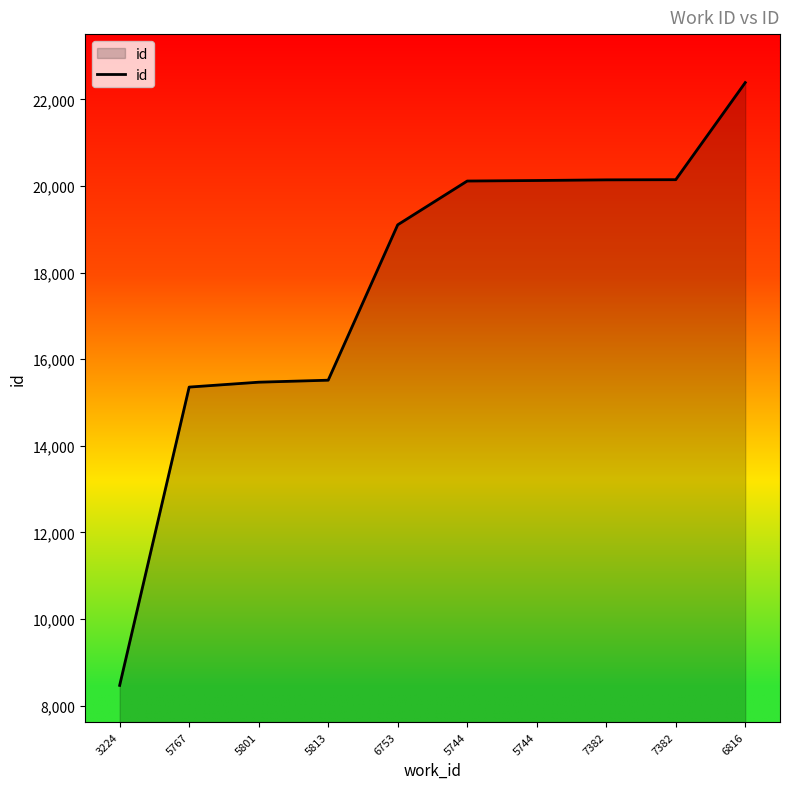

Reading left to right, transcribe all the data shown in this chart.

8468	15356	15469	15515	19103	20114	20126	20141	20145	22387